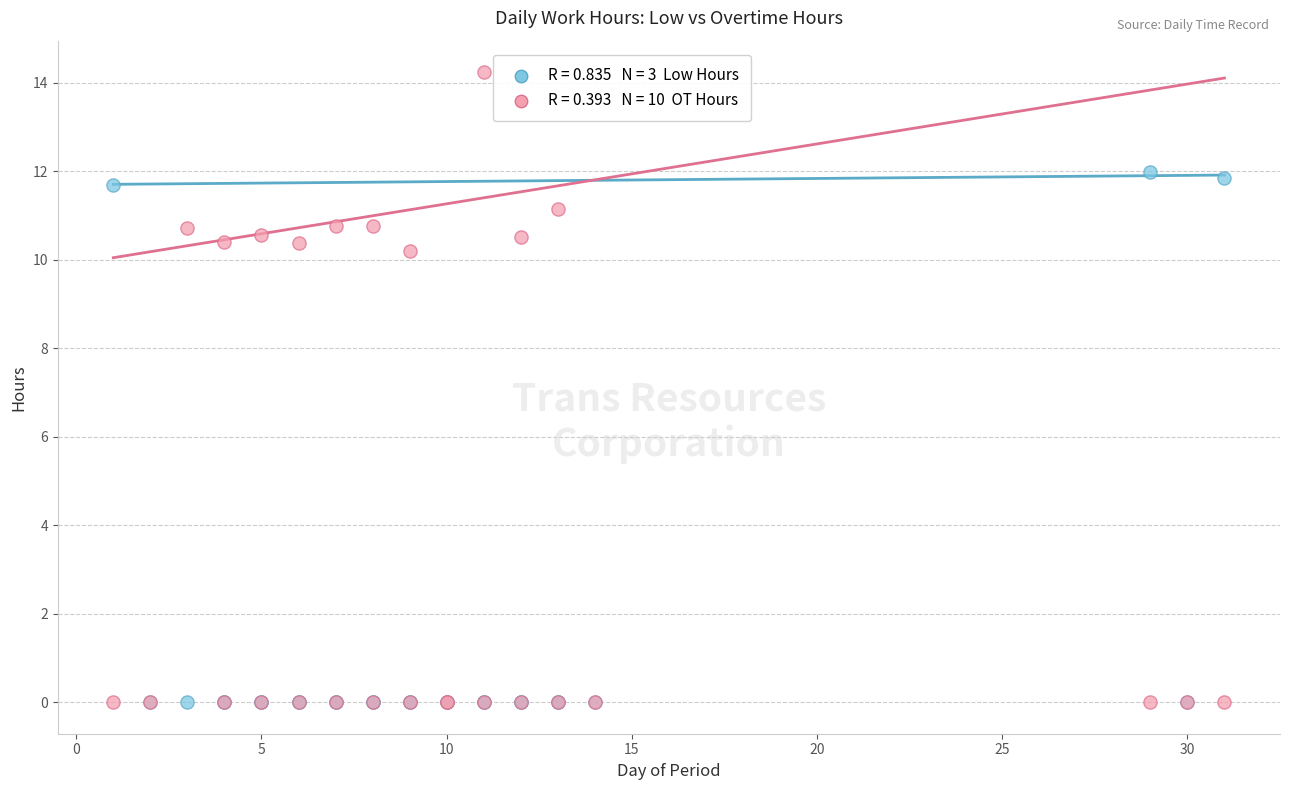

Across all series, what Y value is closest to 7?

10.2